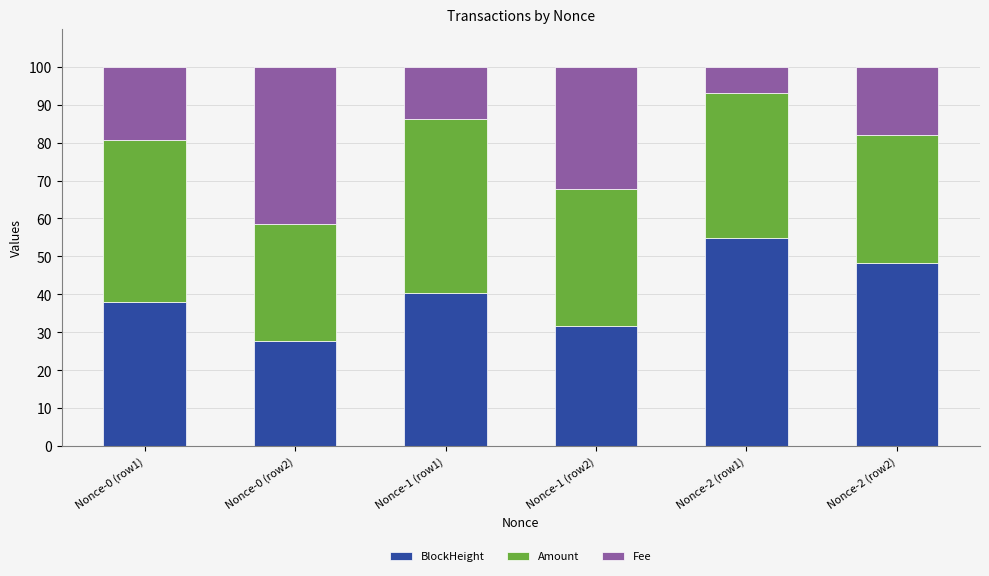

How many bars are there in total?

6